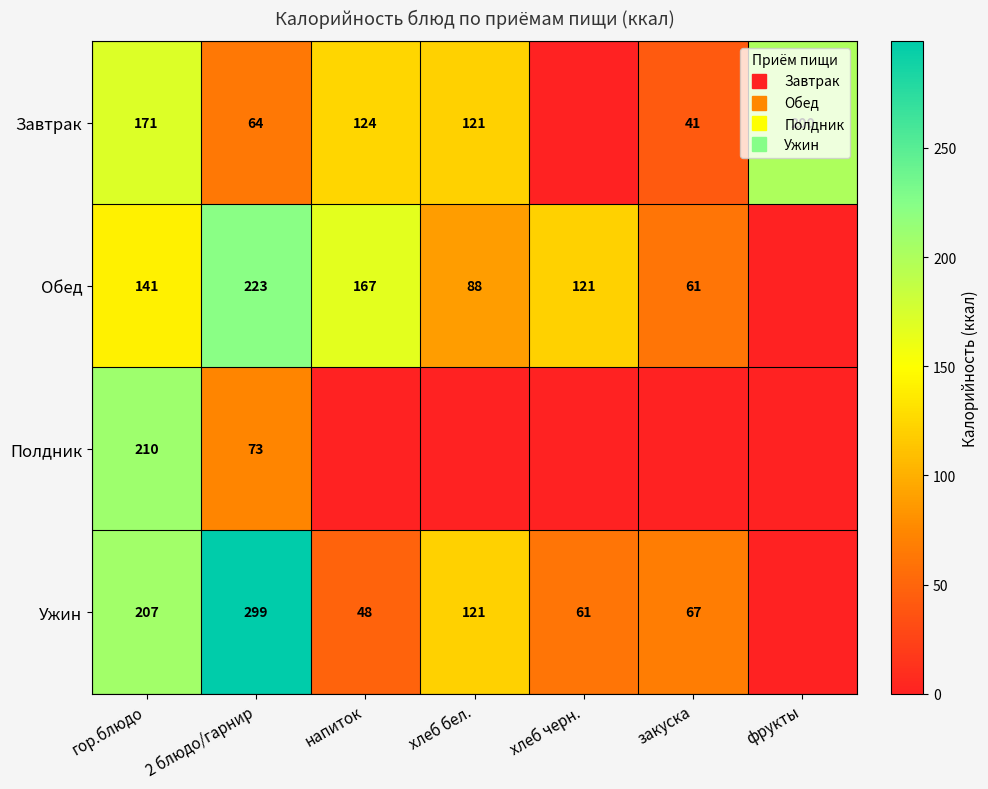

At which category does the chart reach its peak across all series?

2 блюдо/гарнир